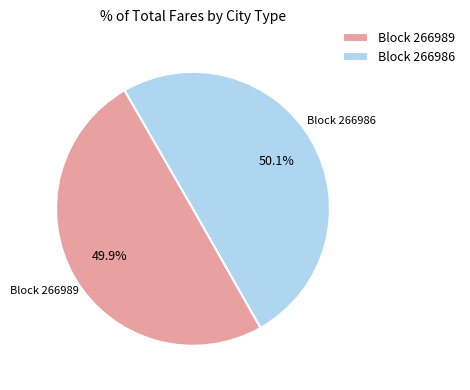

What is the ratio of the value at Block 266986 to the value at Block 266989?

1.0